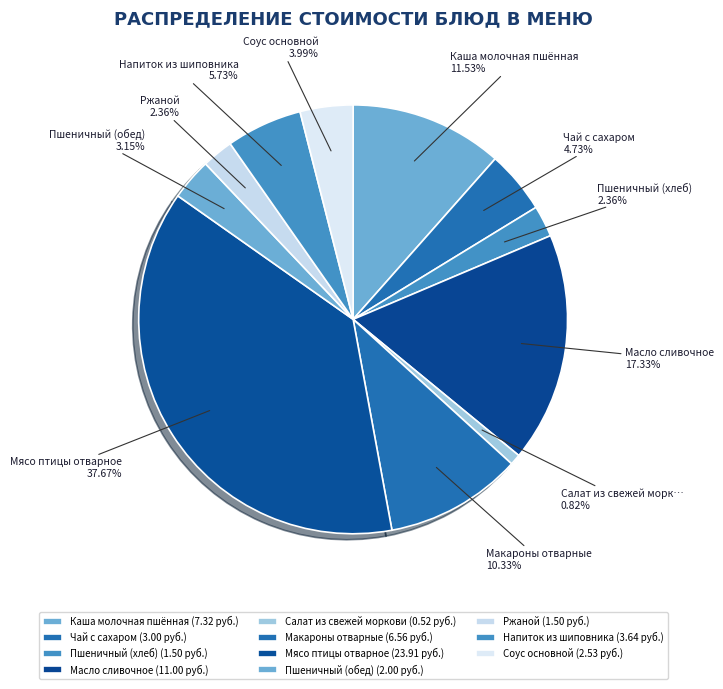

How many slices are in this pie chart?

11